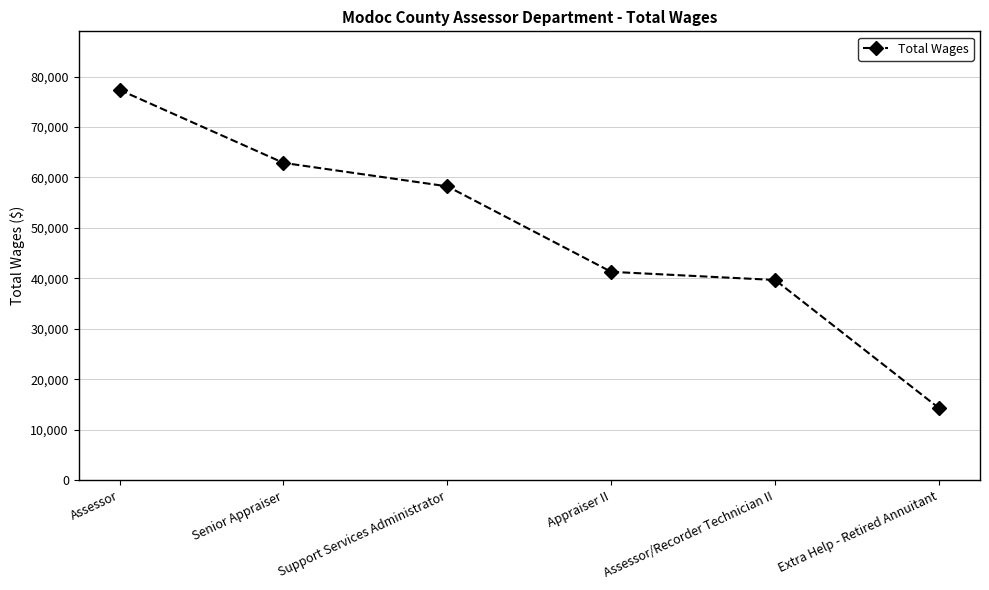

Between Senior Appraiser and Extra Help - Retired Annuitant, which is larger?

Senior Appraiser